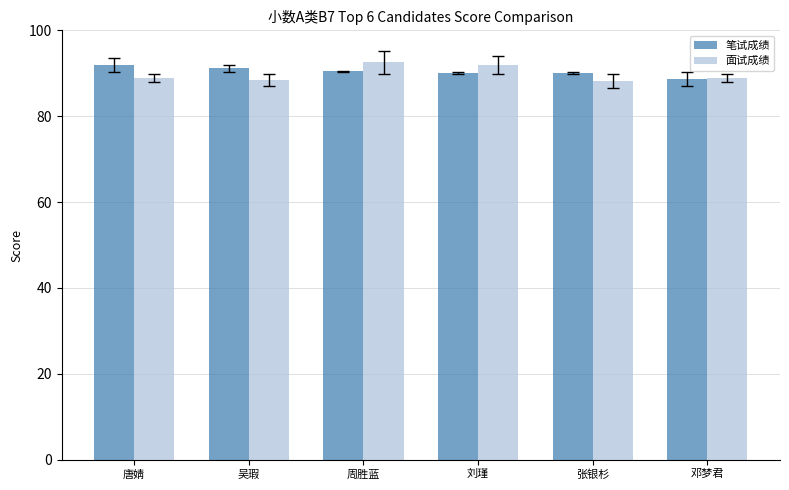

At 吴瑕, list the series in order from largest to smallest.

笔试成绩, 面试成绩